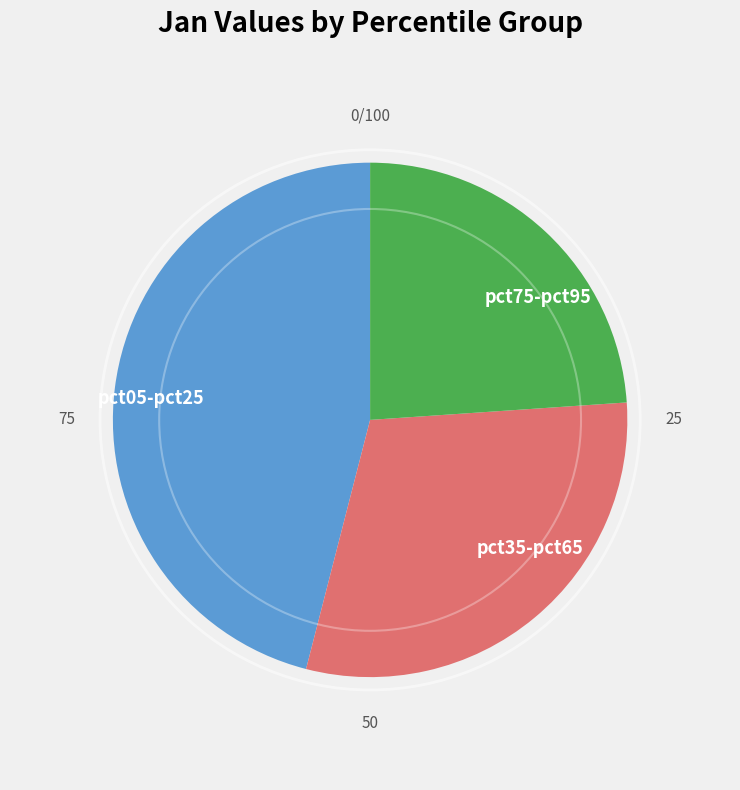

Does pct75-pct95 account for over 50% of the chart?

No